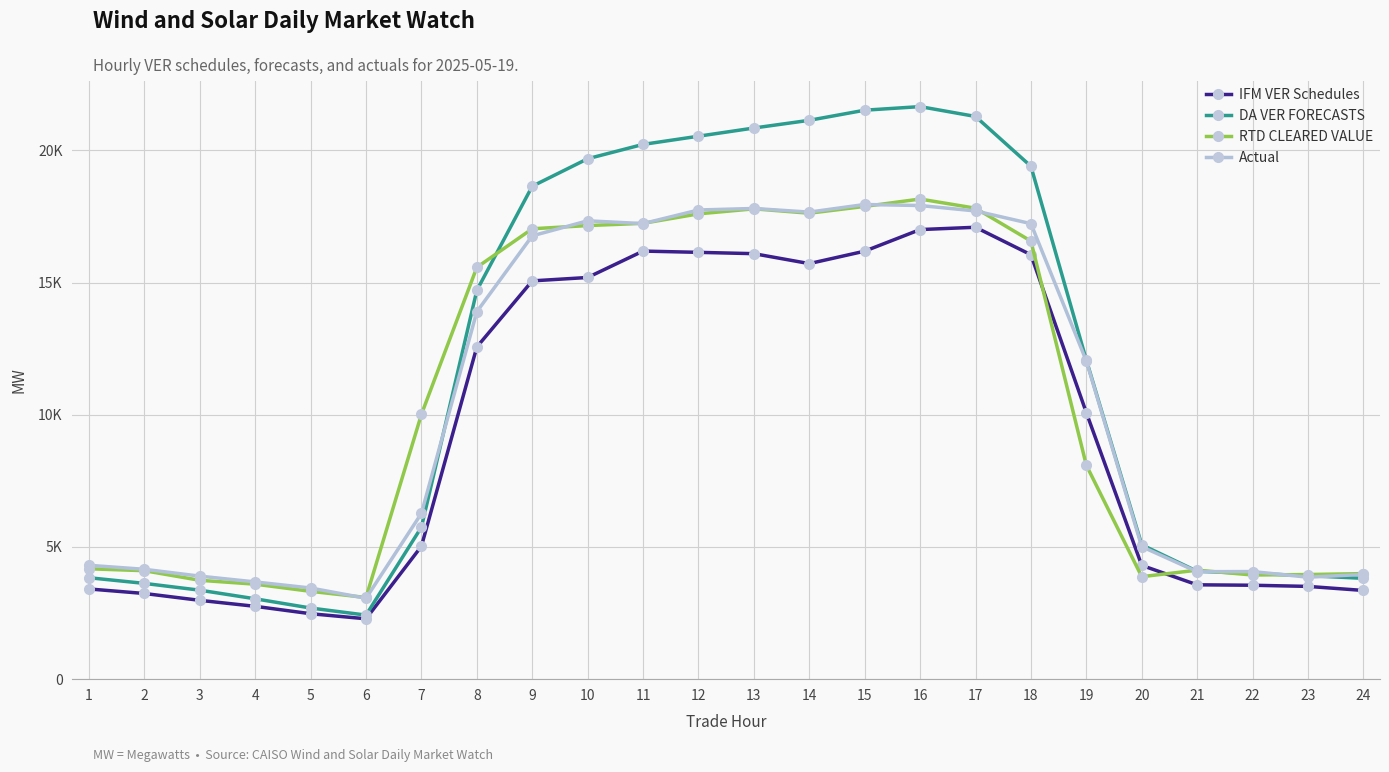

The DA VER FORECASTS series shows 34145.4 at 13. True or false?

False